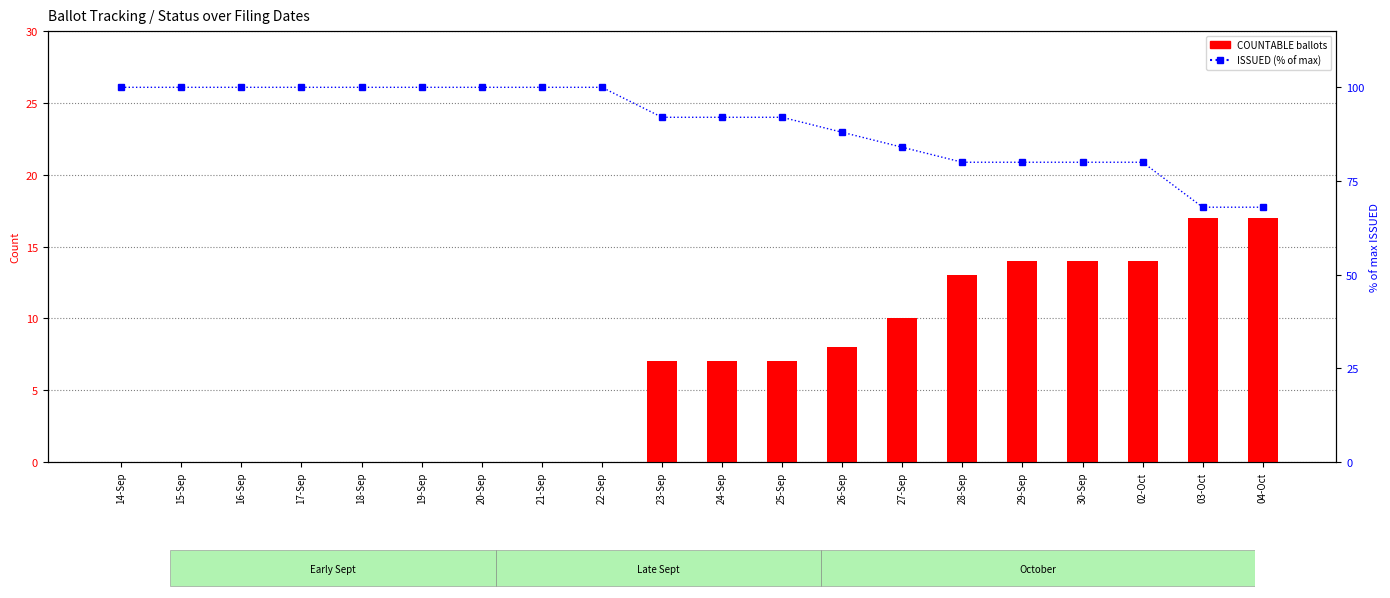

Rank the series by their maximum value, from highest to lowest.

ISSUED (% of max), COUNTABLE